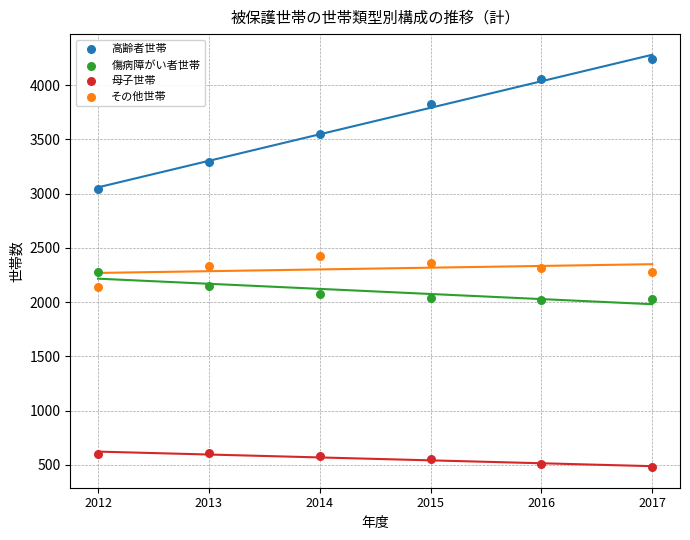

Which series contains the highest Y value?

高齢者世帯